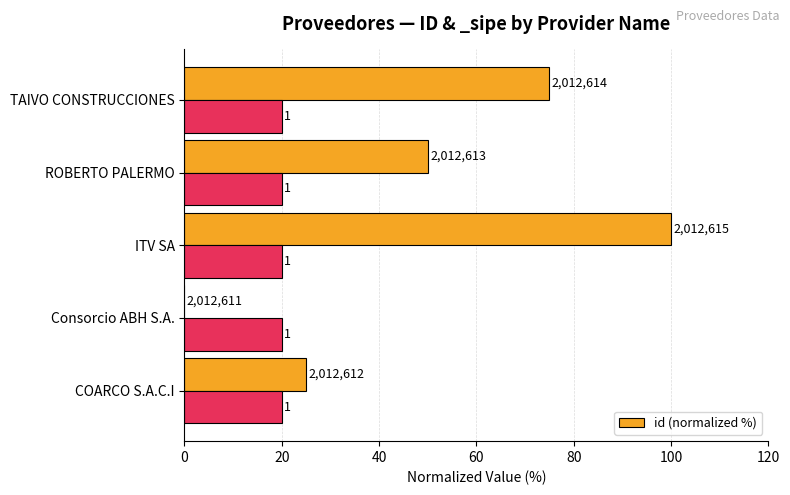

What is the change in value from COARCO S.A.C.I to ROBERTO PALERMO?

+25